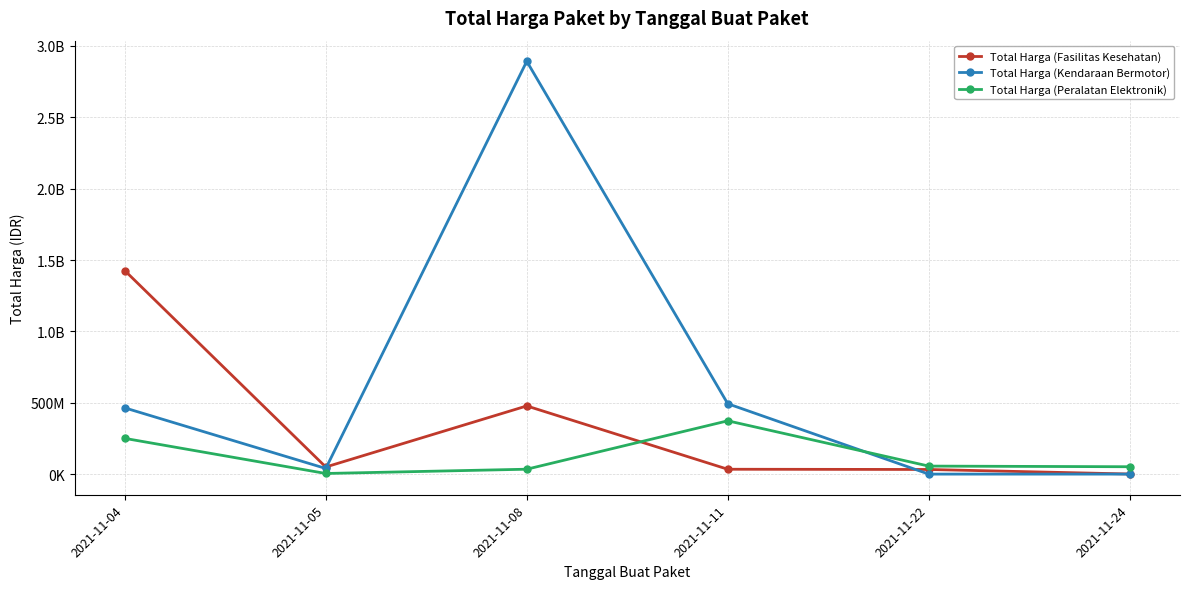

Rank the categories by Total Harga (Peralatan Elektronik) value from highest to lowest.

2021-11-11, 2021-11-04, 2021-11-22, 2021-11-24, 2021-11-08, 2021-11-05